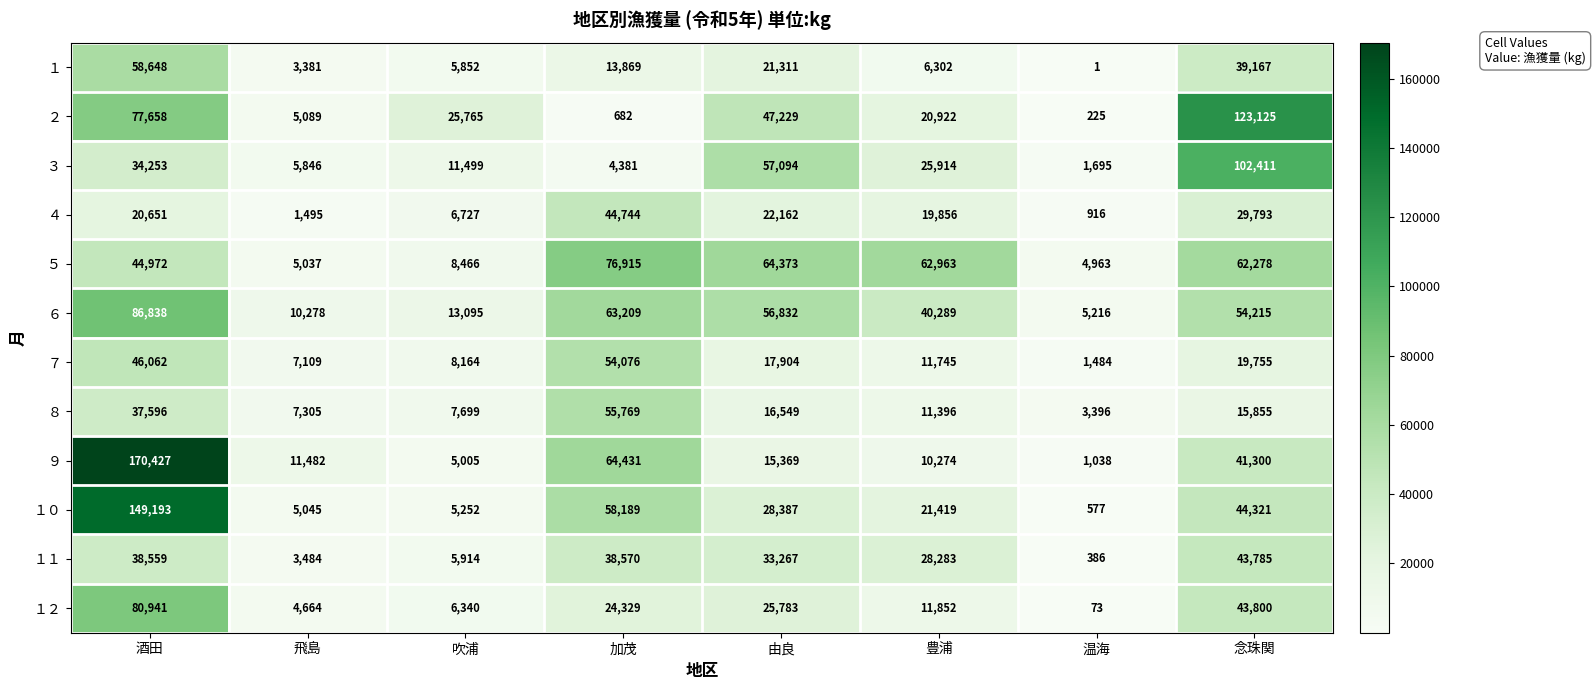

Where does the ８ series first go above 15855?

酒田